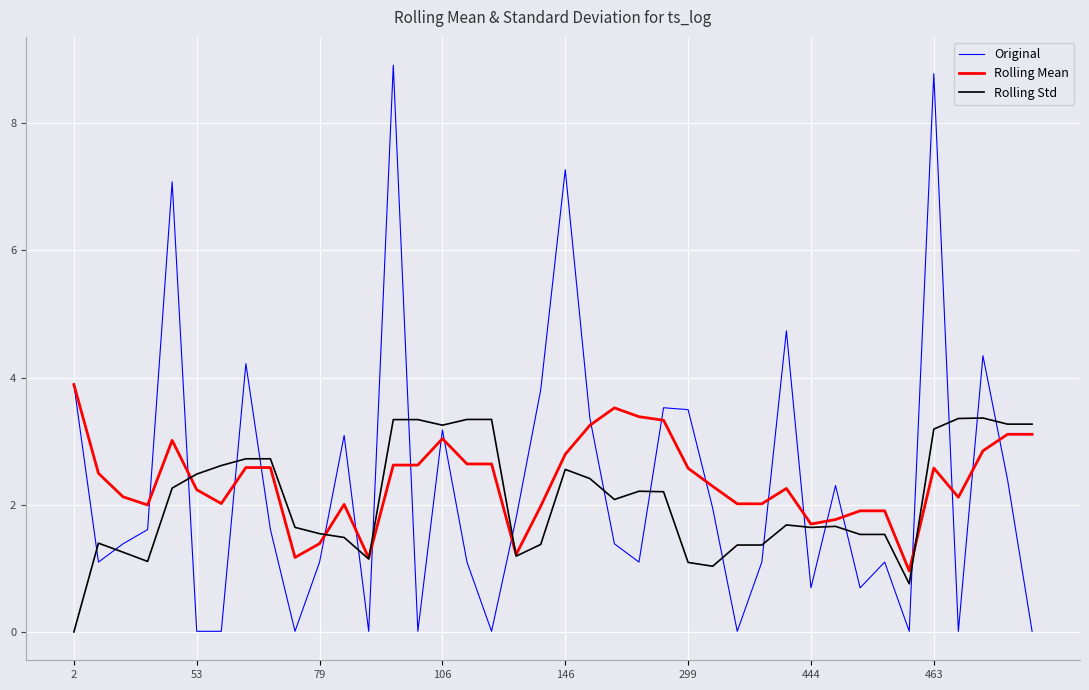

Which series has the widest spread of values?

Original